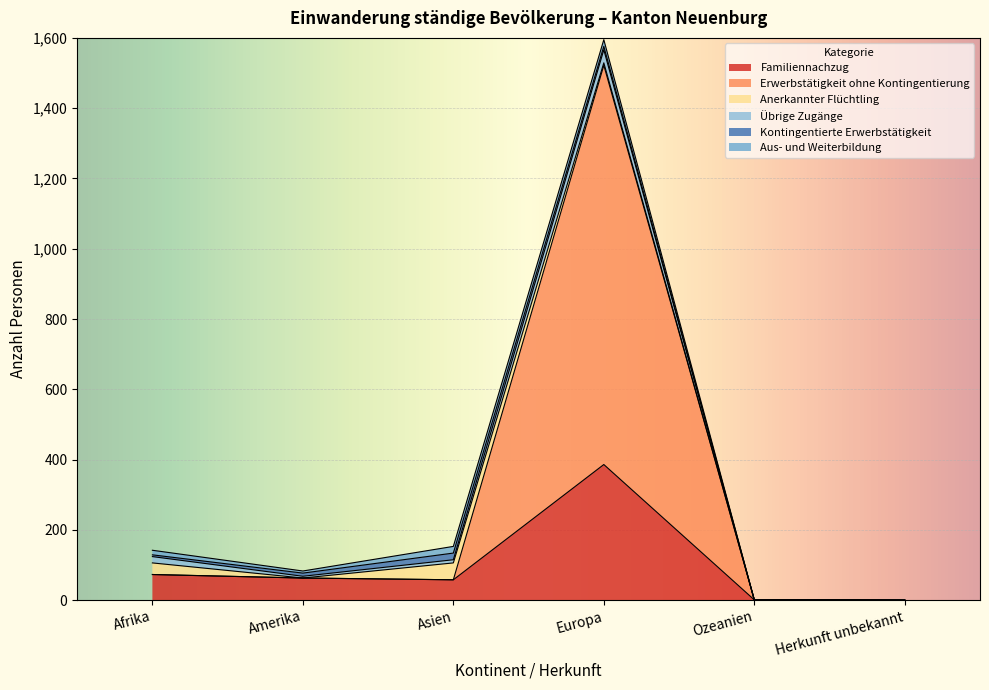

At which label does Übrige Zugänge reach its minimum?

Ozeanien